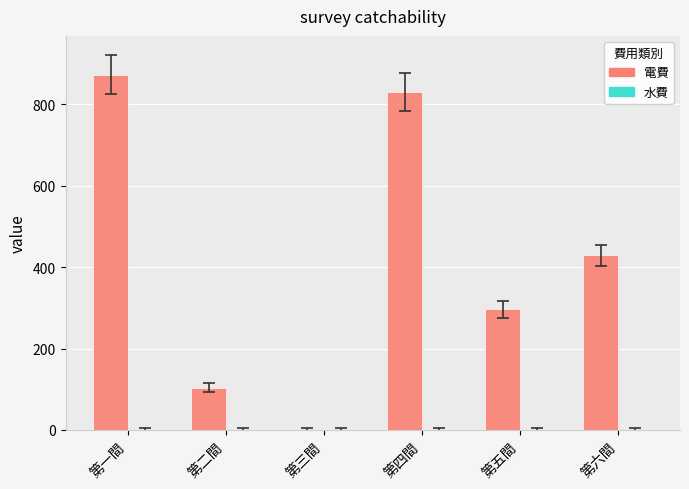

Reading left to right, extract all data points from this chart.

第一間=873	第二間=104	第三間=0	第四間=831	第五間=296	第六間=429